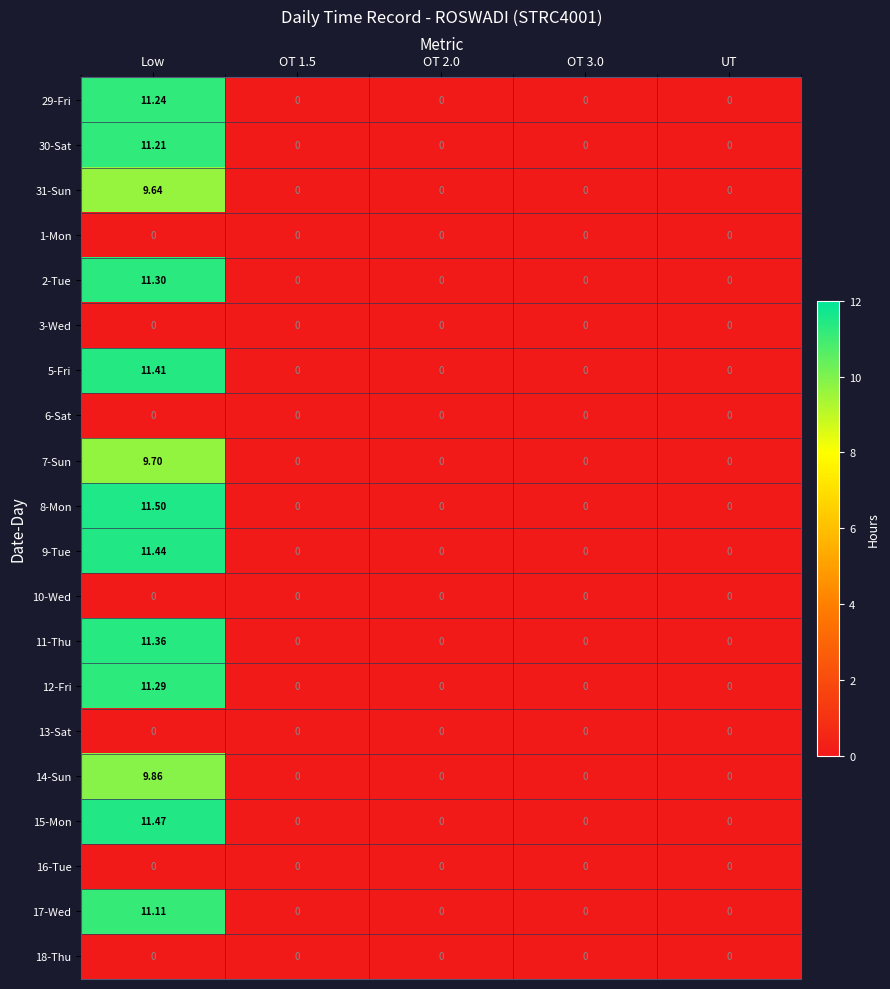

Is the value of 3-Wed at OT 1.5 greater than the value of 15-Mon at Low?

No